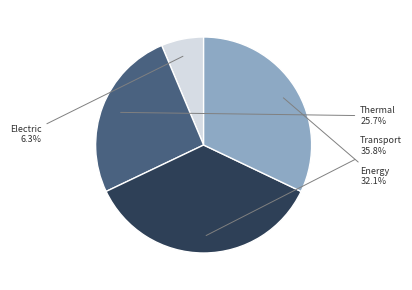

Is there any slice that represents more than half of the pie?

No